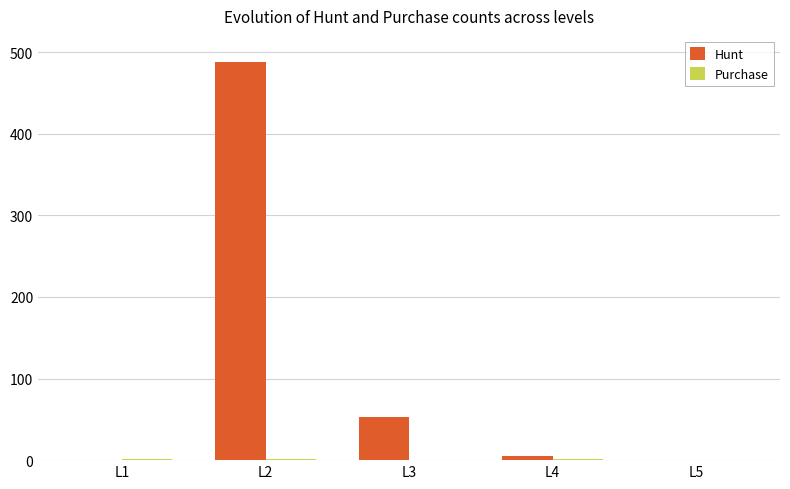

What is the greatest value displayed?

488